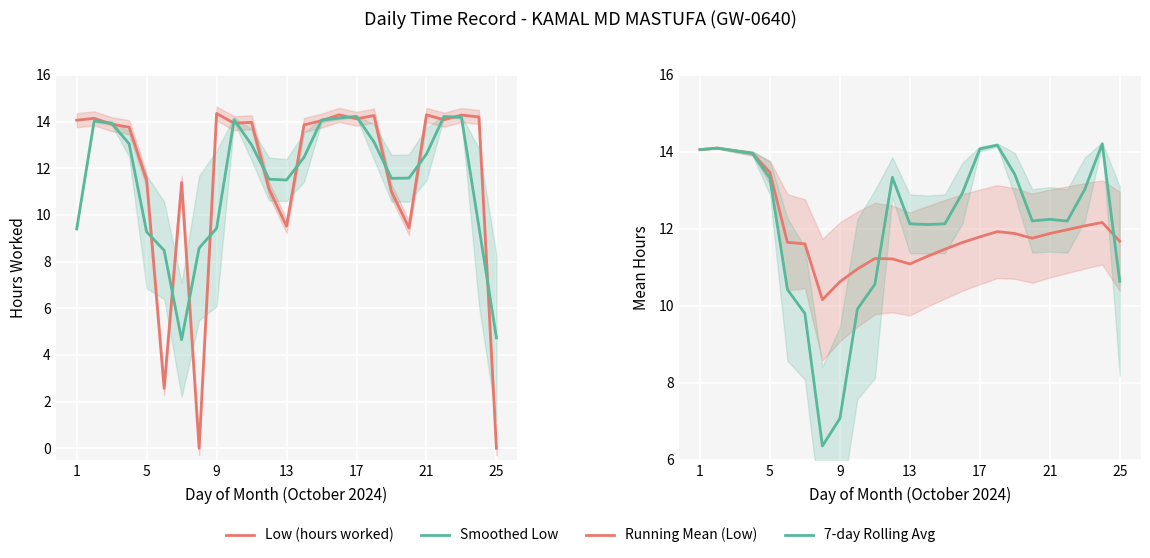

How many categories are shown in the chart?

25